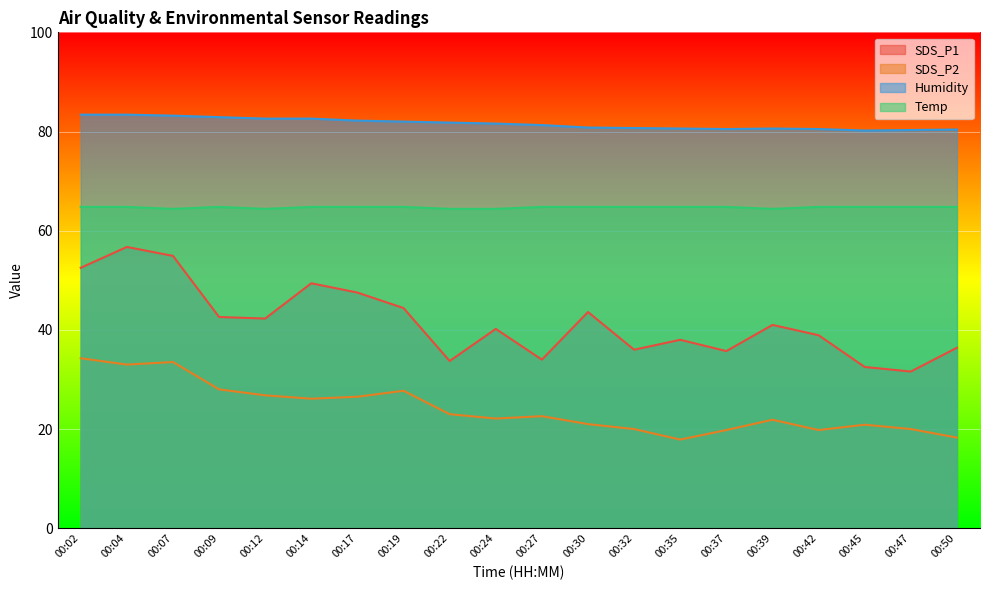

What is the difference between the maximum and second lowest values in the SDS_P2 series?

16.0